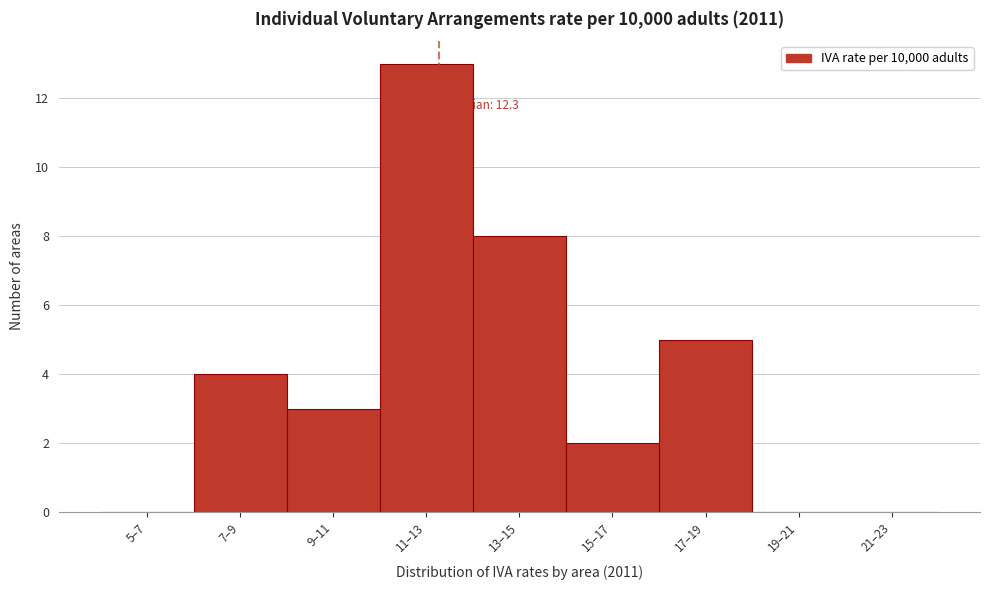

Reading right to left, what are all the values shown in this chart?

21–23=0	19–21=0	17–19=5	15–17=2	13–15=8	11–13=13	9–11=3	7–9=4	5–7=0